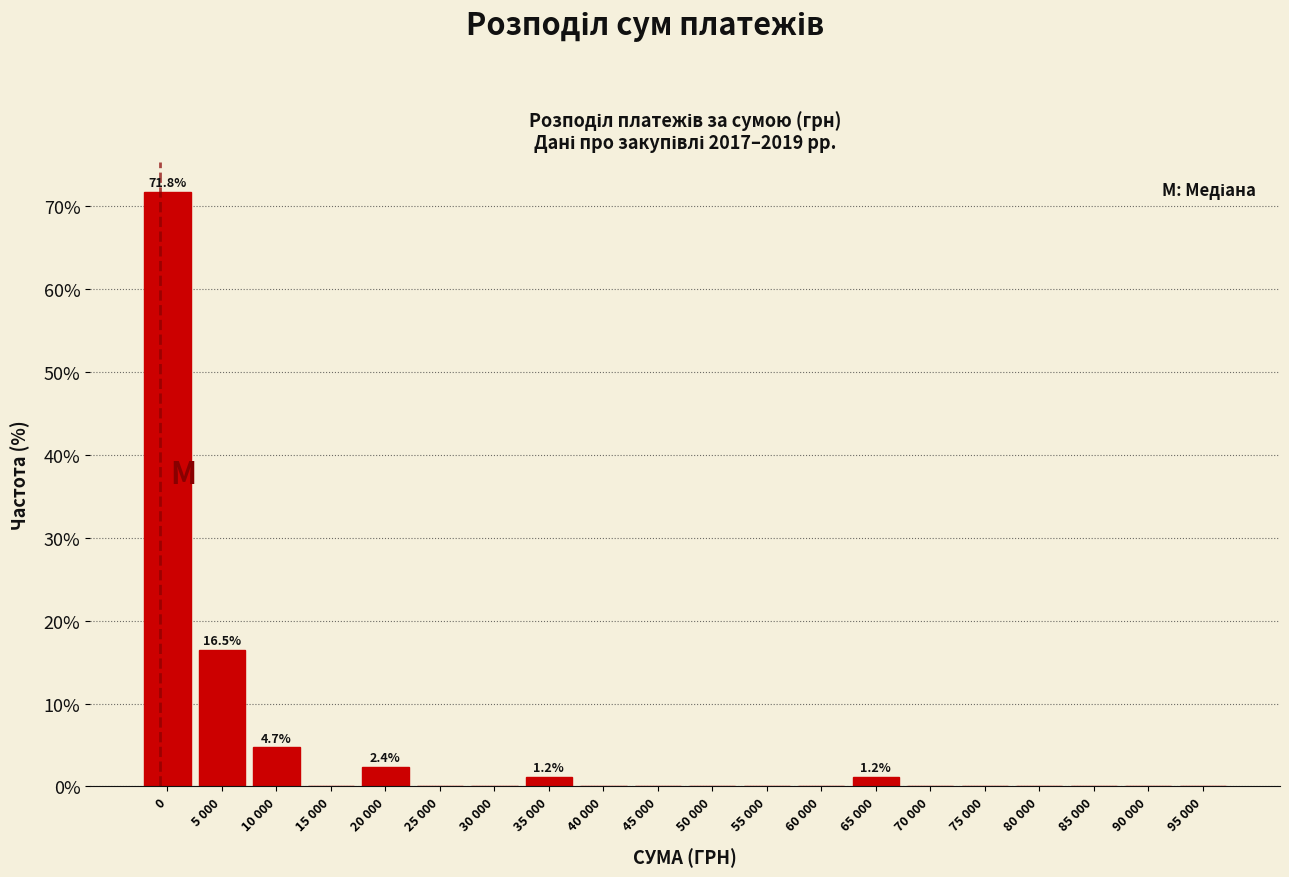

Reading left to right, transcribe all the data shown in this chart.

0=71.8	5 000=16.5	10 000=4.7	15 000=0.0	20 000=2.4	25 000=0.0	30 000=0.0	35 000=1.2	40 000=0.0	45 000=0.0	50 000=0.0	55 000=0.0	60 000=0.0	65 000=1.2	70 000=0.0	75 000=0.0	80 000=0.0	85 000=0.0	90 000=0.0	95 000=0.0